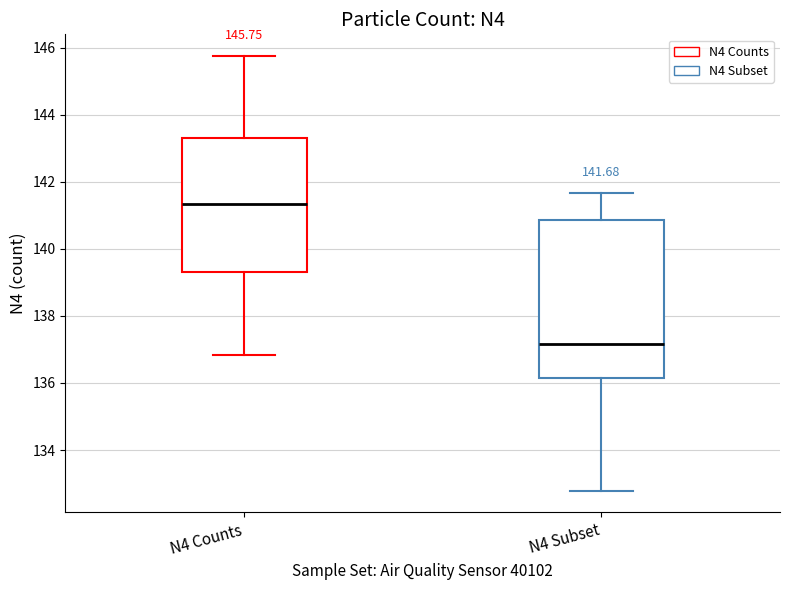

Which box's median line is the lowest?

N4 Subset